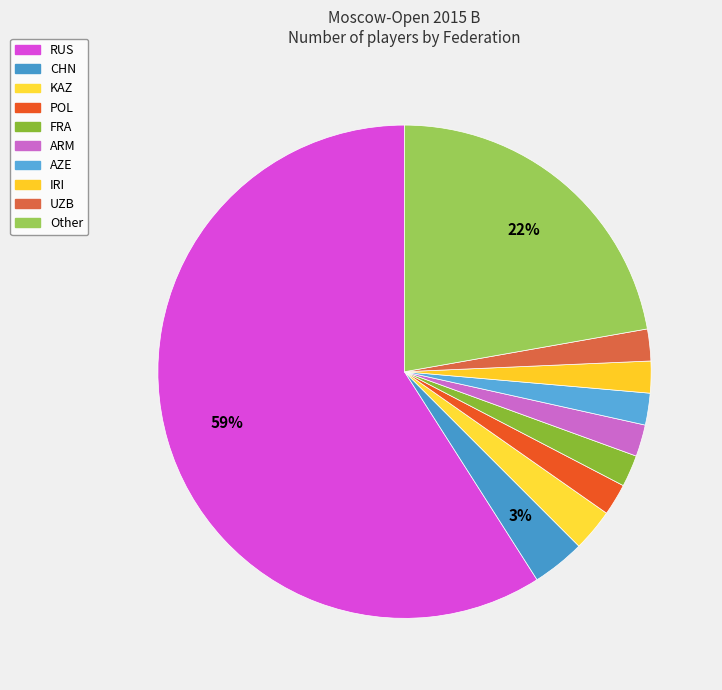

How many segments does this pie chart have?

10